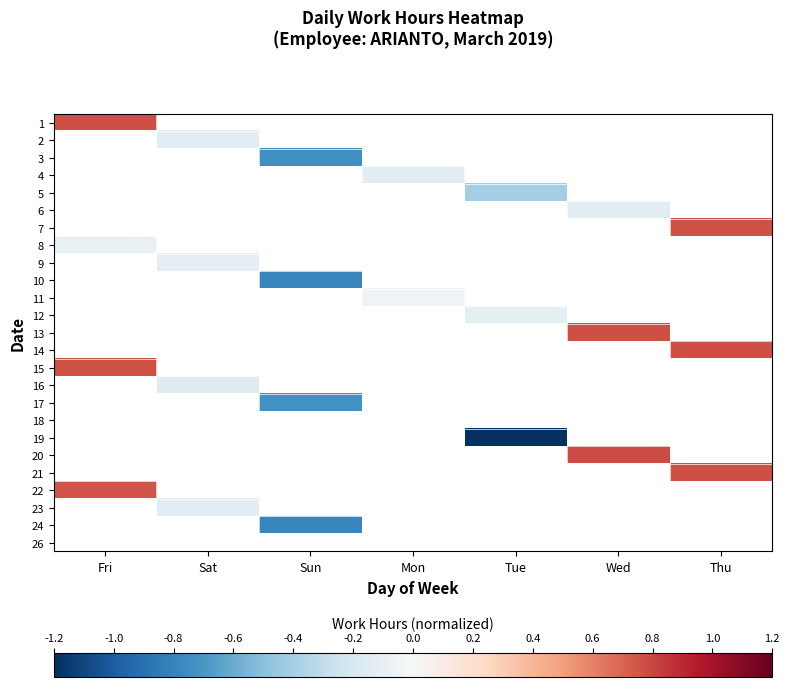

How many categories are shown in the chart?

7